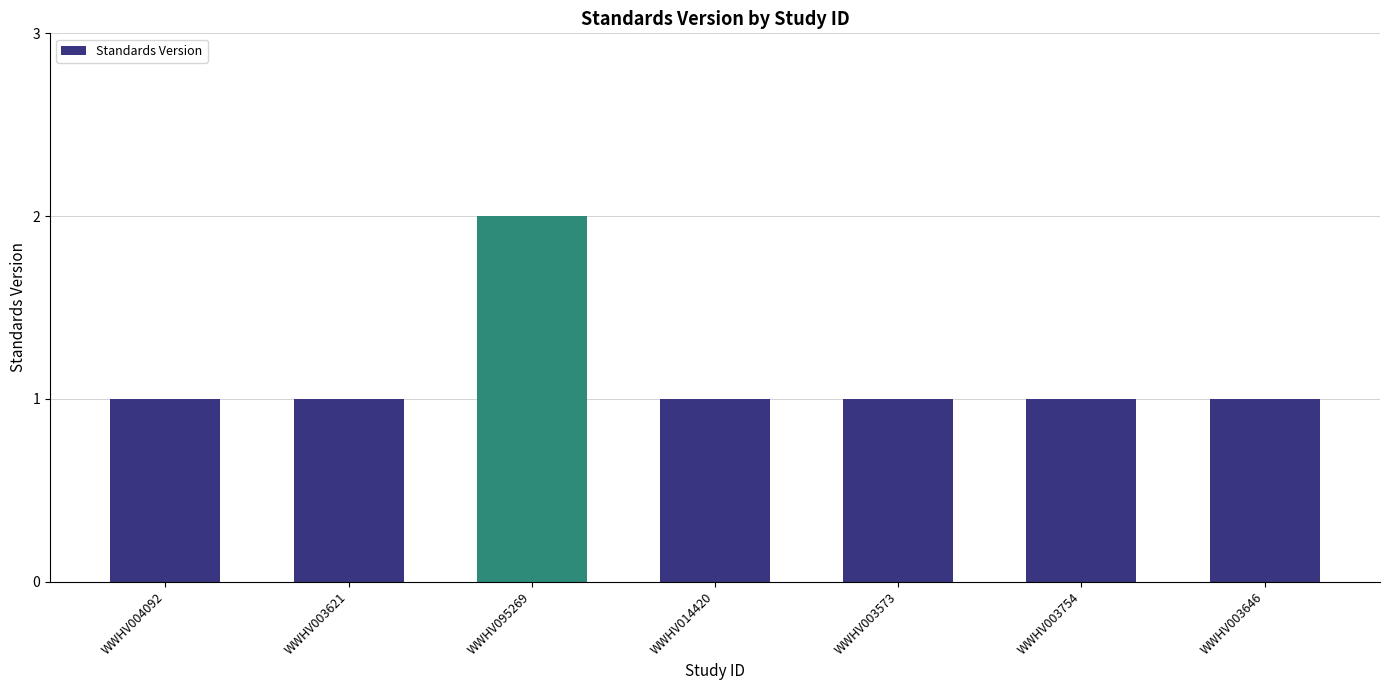

What is the label of the 6th bar from the left?

WWHV003754